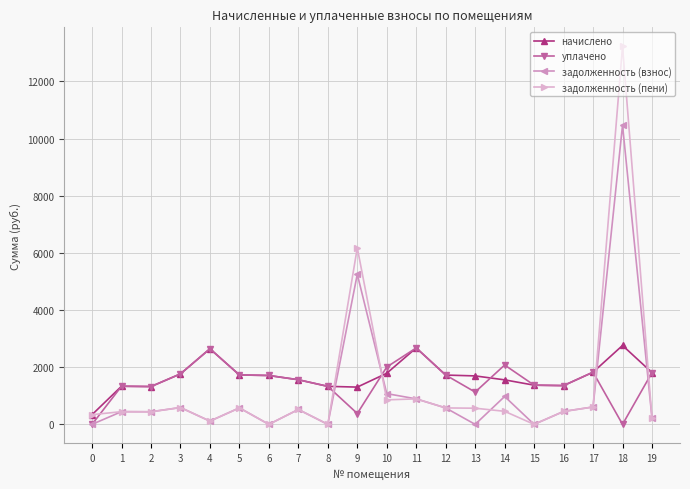

True or false: задолженность (пени) has more than 1 interior local peaks.

True